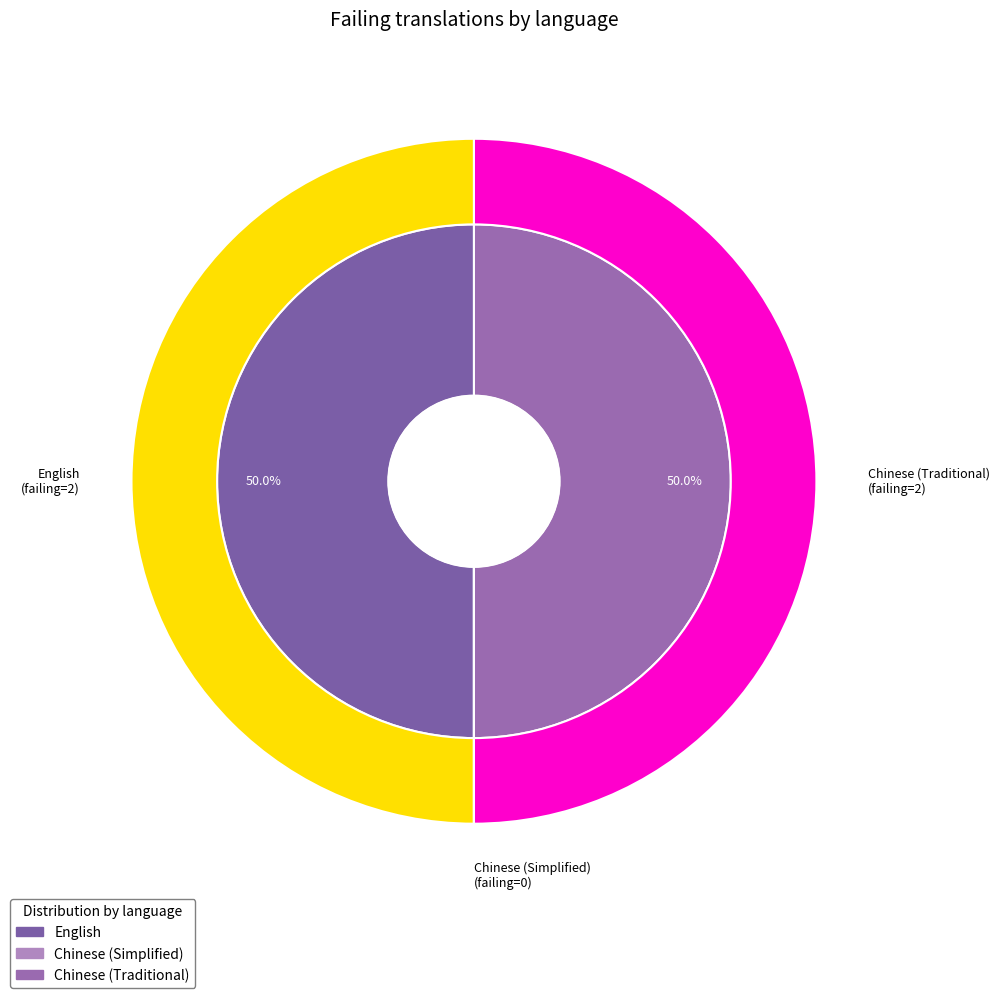

Which has a higher value, English or Chinese (Traditional)?

English